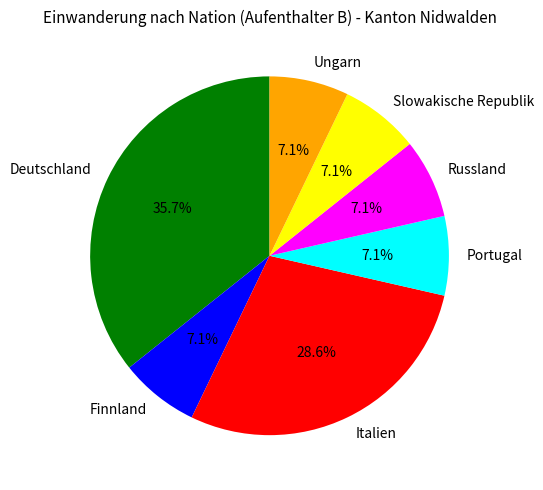

Is the sum of Ungarn and Finnland greater than half?

No